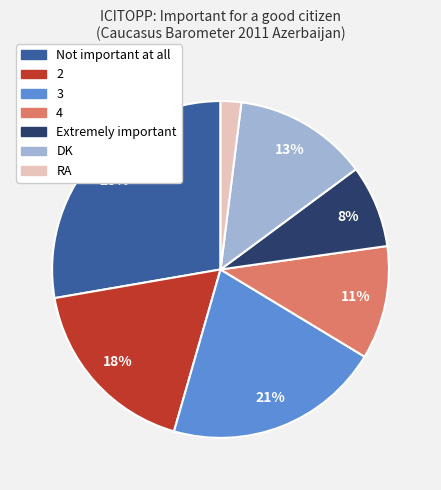

Combined, do Extremely important and DK account for over 50%?

No